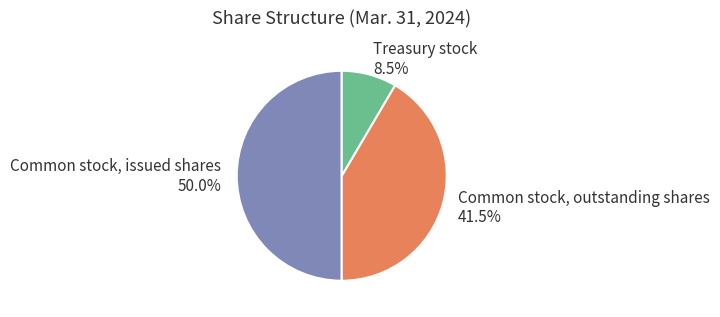

To the nearest percent, what is the average slice percentage?

33%